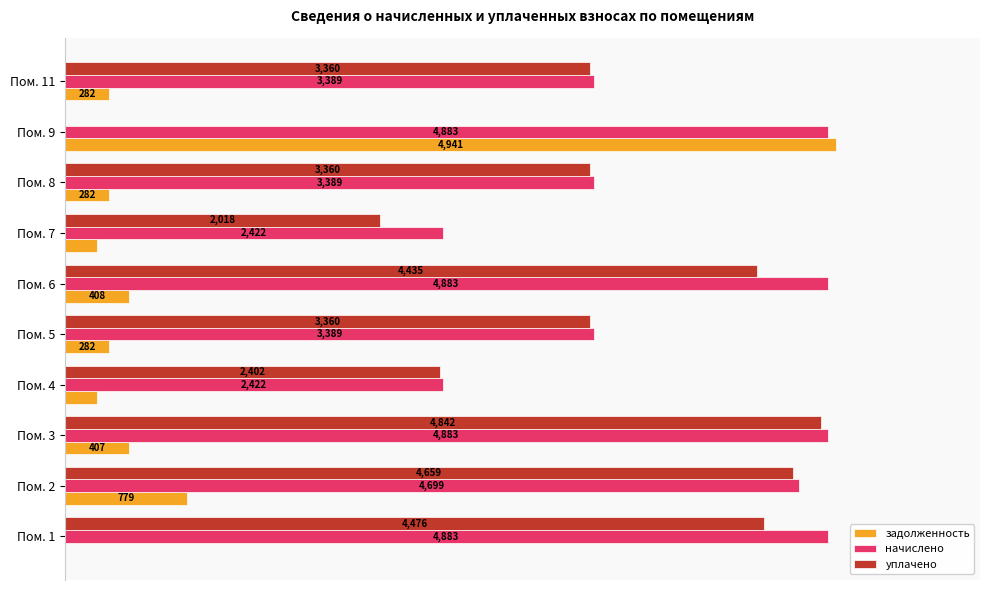

What are all the series names shown in the legend?

задолженность, начислено, уплачено